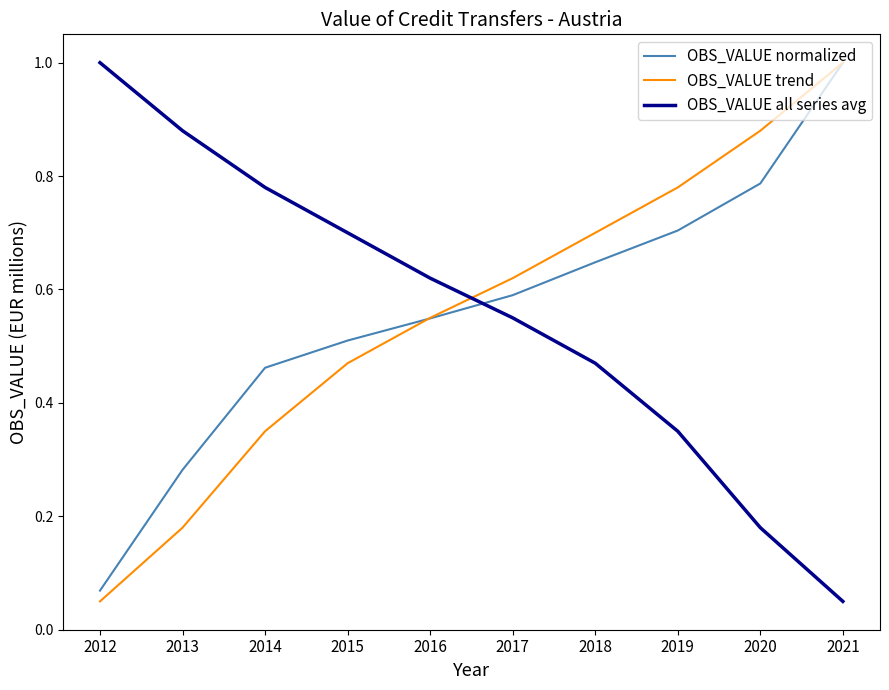

Where is OBS_VALUE all series avg nearest to the value 0?

2021